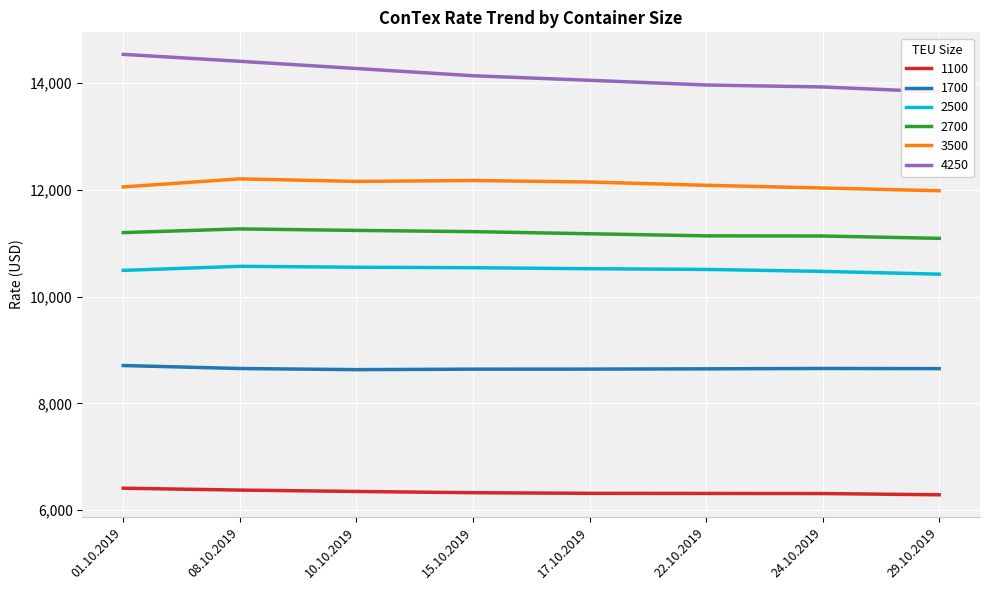

True or false: 2500 and 2700 intersect in this chart.

False